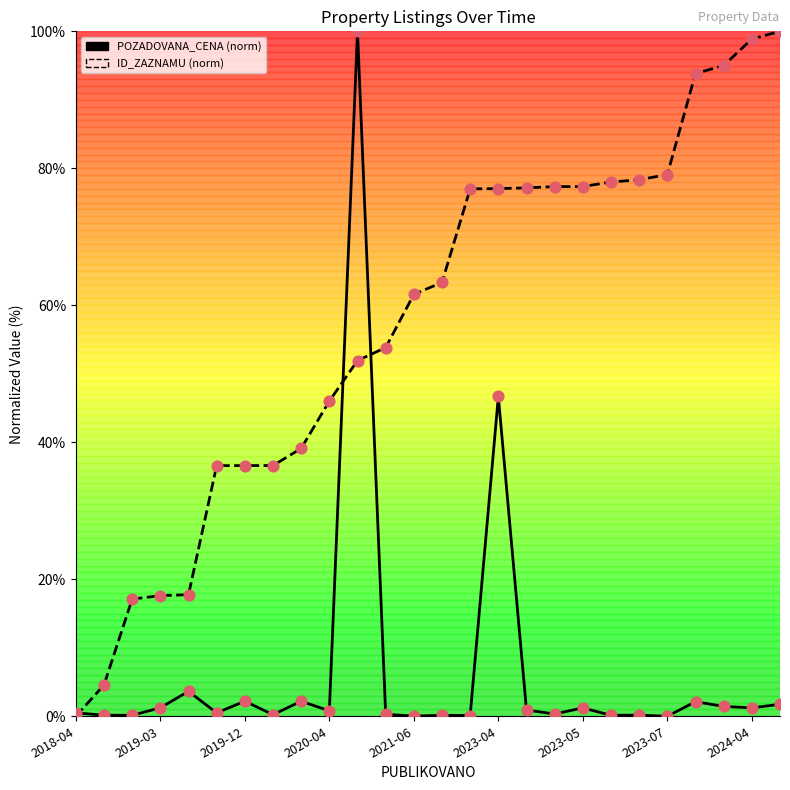

Is the value of POZADOVANA_CENA at 15 greater than the value of ID_ZAZNAMU at 23?

No